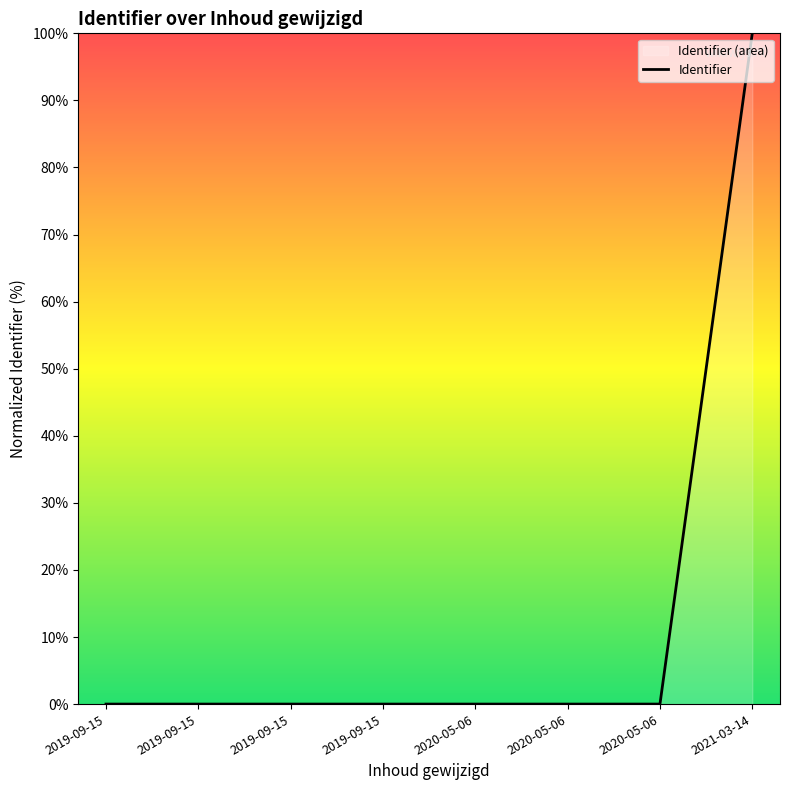

How many values exceed 0?

7